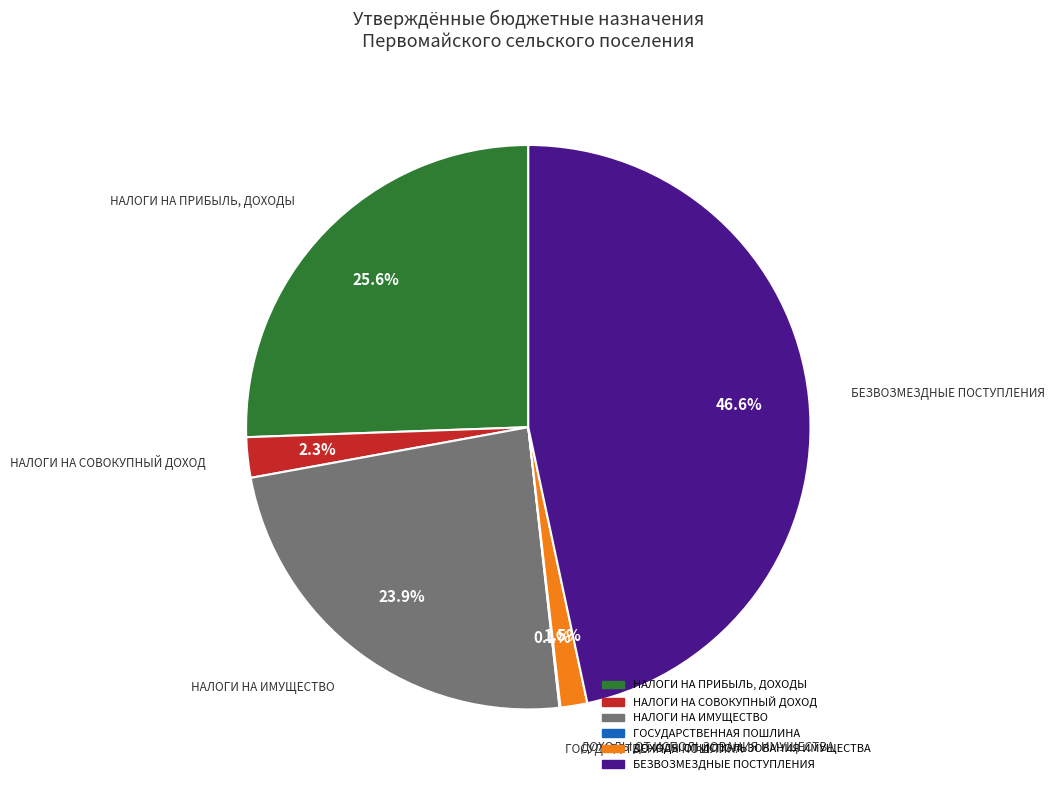

Is it true that НАЛОГИ НА СОВОКУПНЫЙ ДОХОД is 14% of the pie?

False